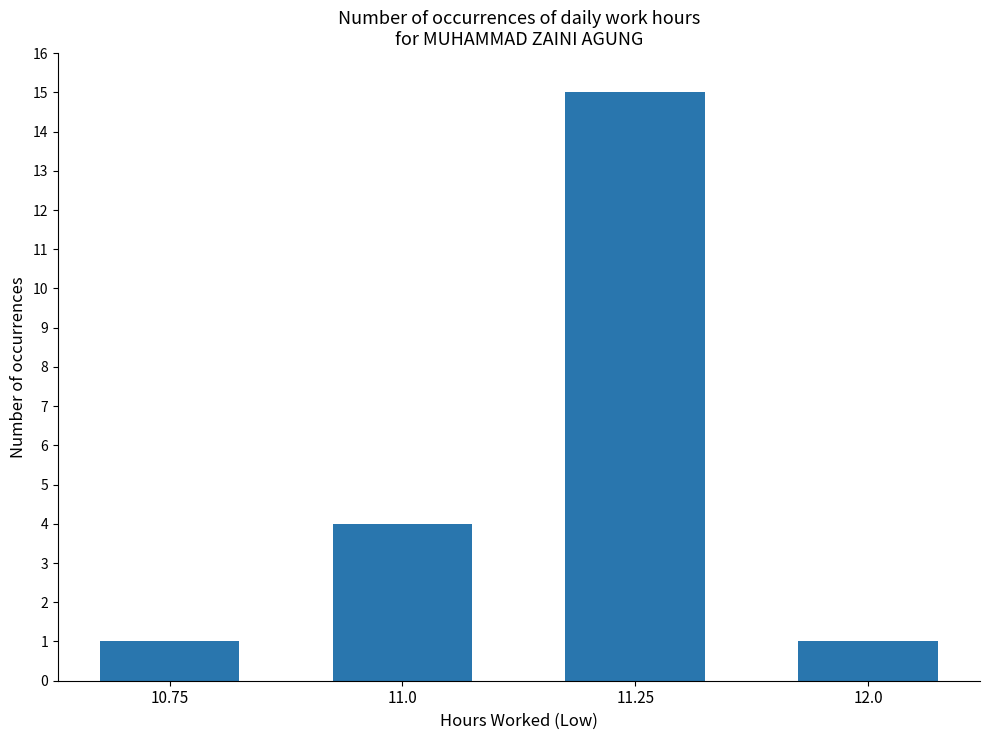

Approximately how many times larger is the value at 11.0 compared to 12.0?

4.0